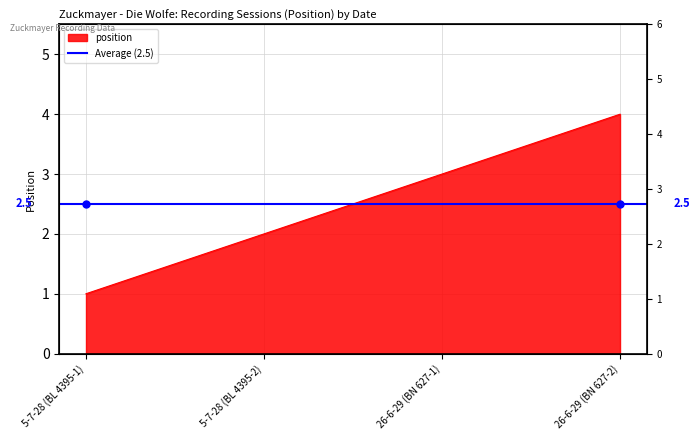

What is the change in value from 26-6-29 (BN 627-1) to 26-6-29 (BN 627-2)?

+1